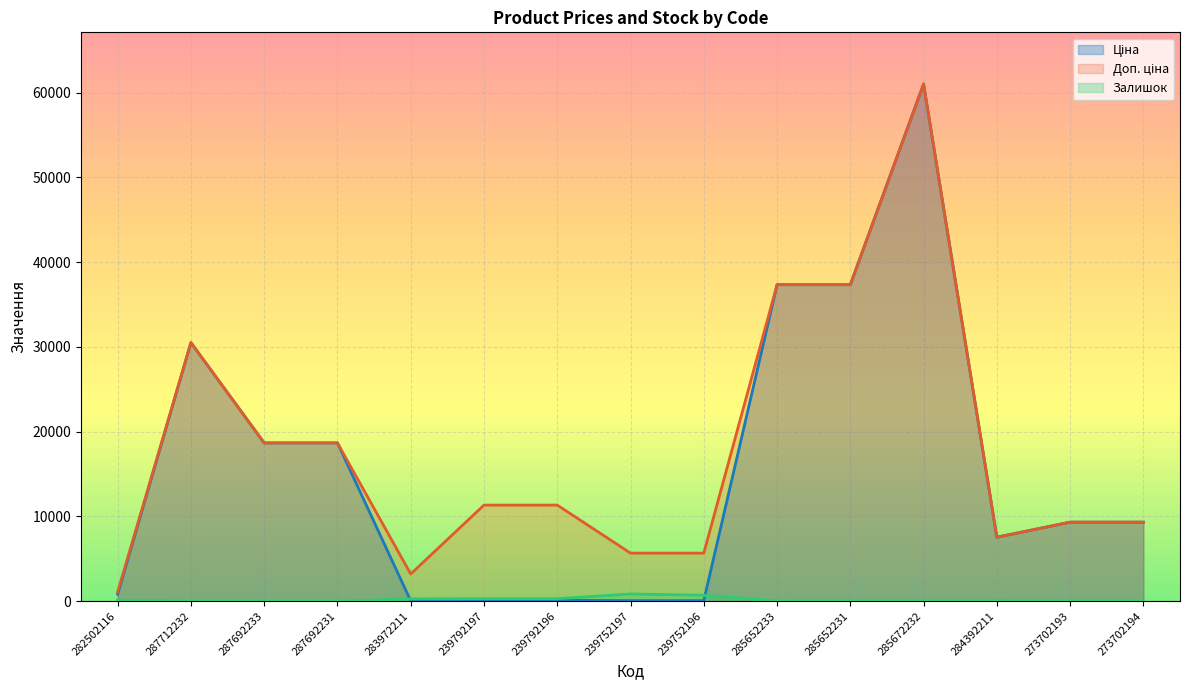

Where is the first local minimum for Залишок?

285652233